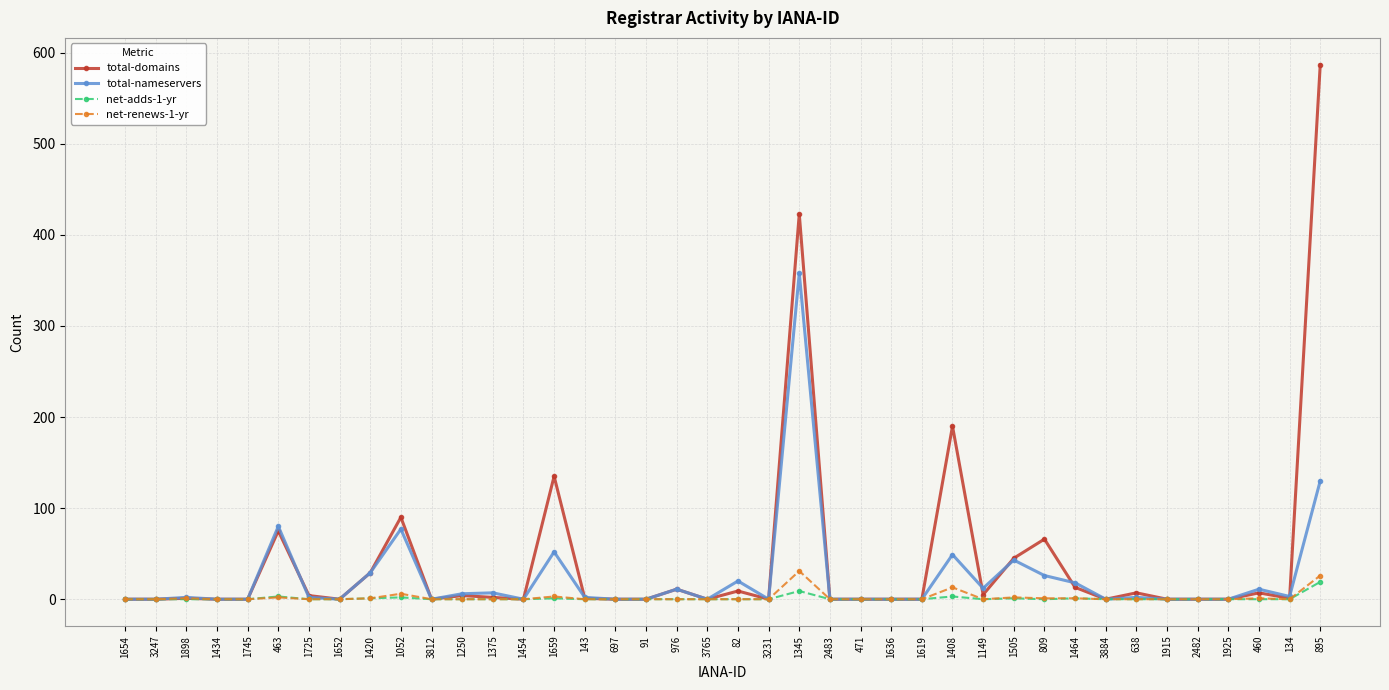

Which series has the largest total across all categories?

total-domains